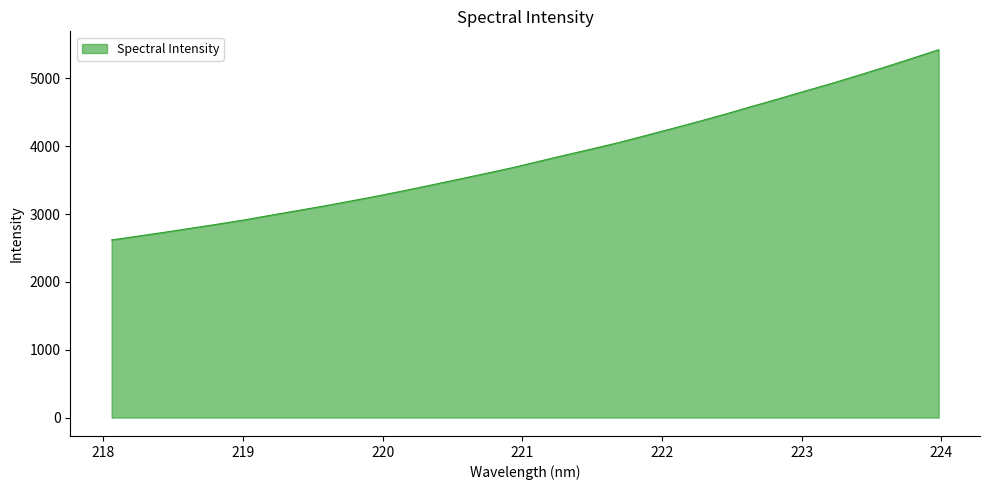

What is the difference between the maximum and minimum values?

2804.8